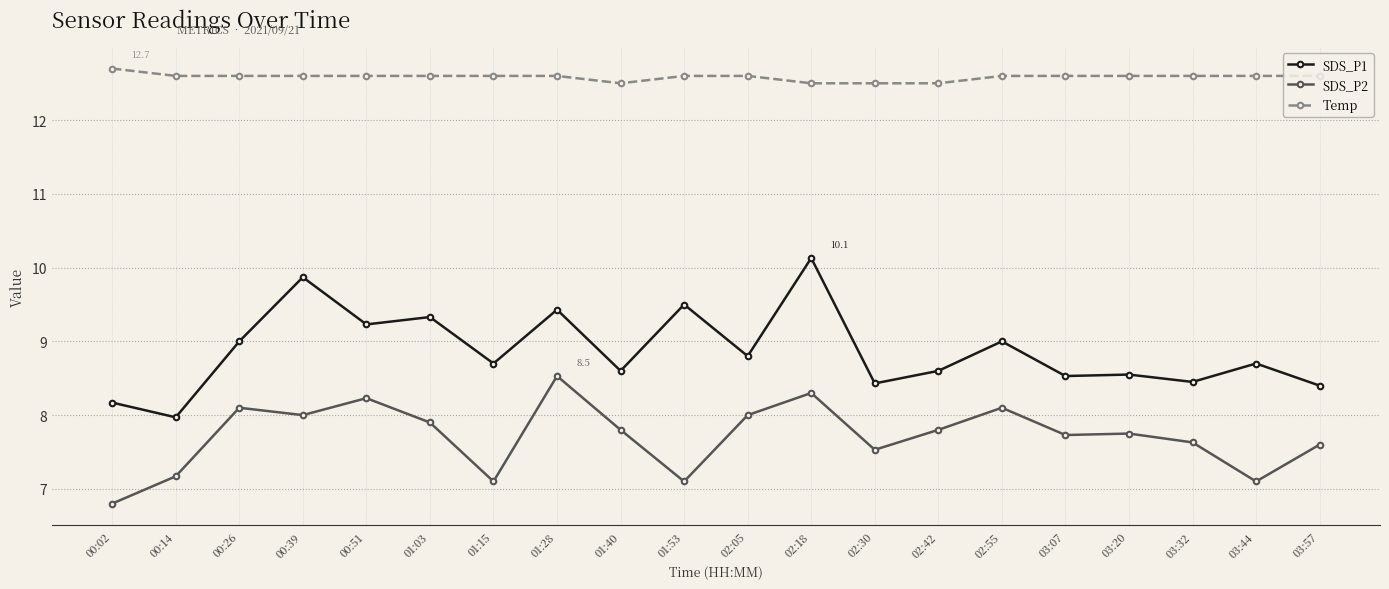

What is the label of the 6th point from the left?

01:03